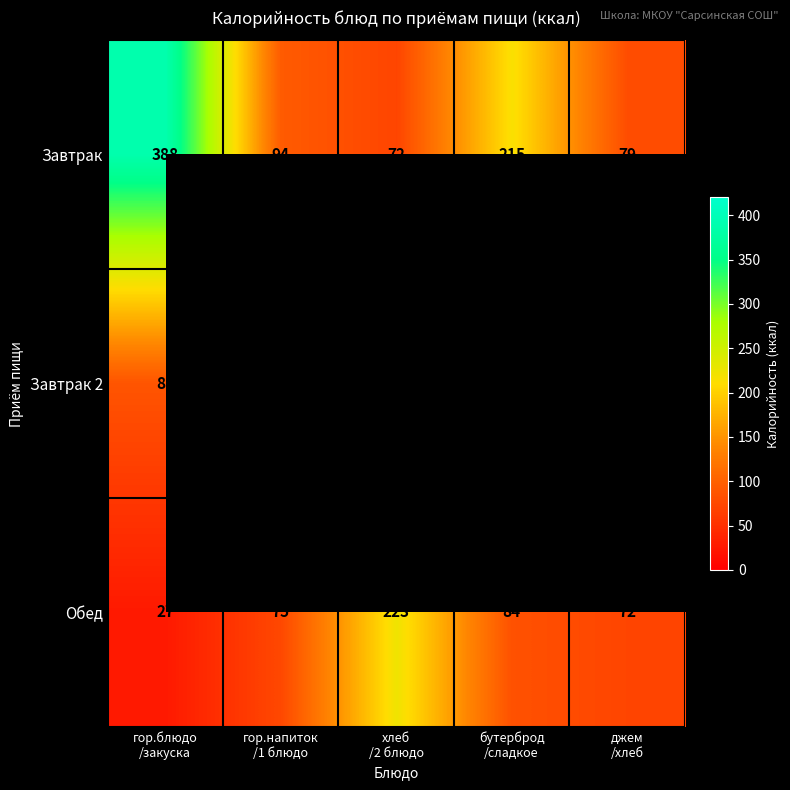

Count the number of data series in this chart.

3